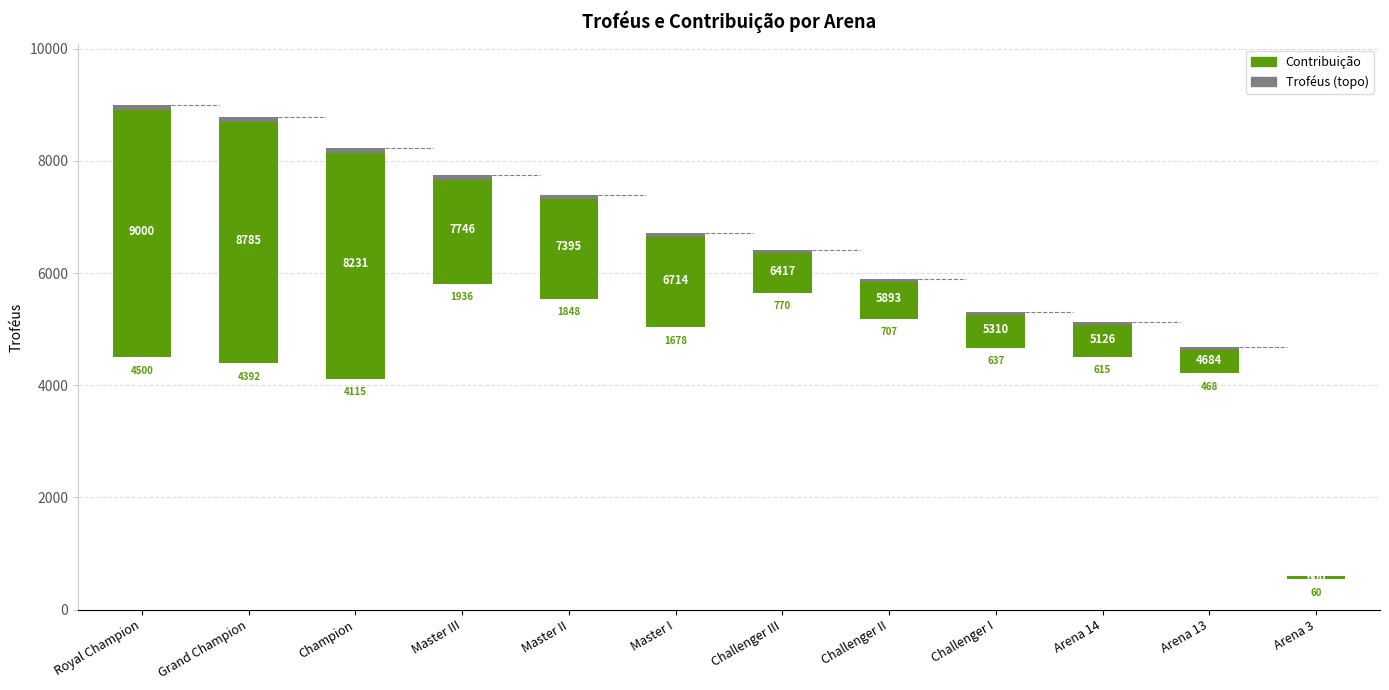

What is the maximum value for Contribuição?

4500.0